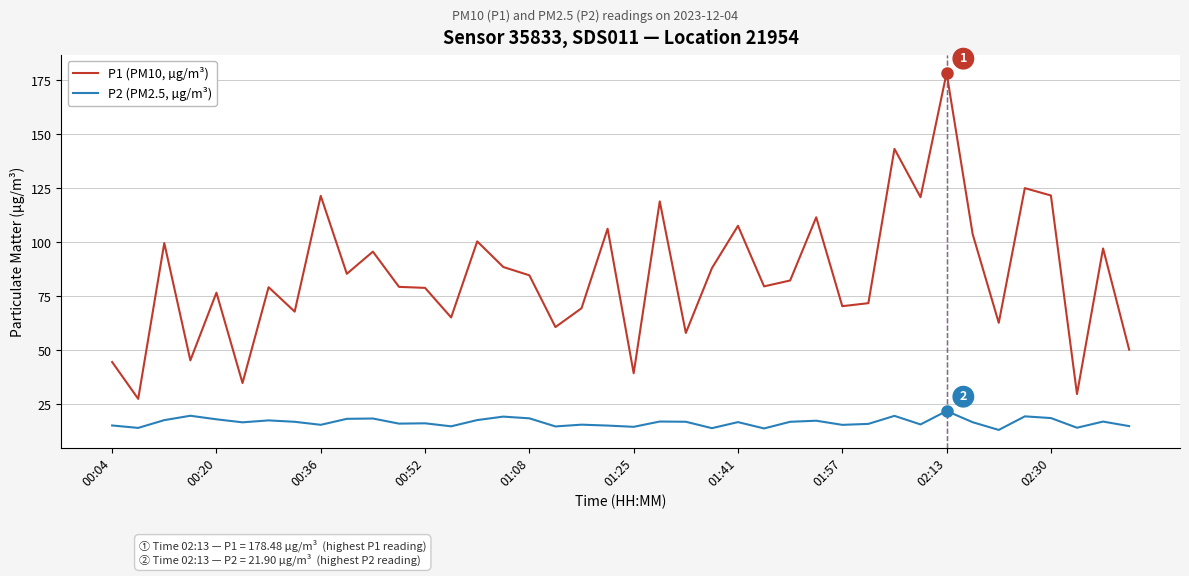

What is the difference between the maximum and minimum values in the P1 (PM10, µg/m³) series?

151.0